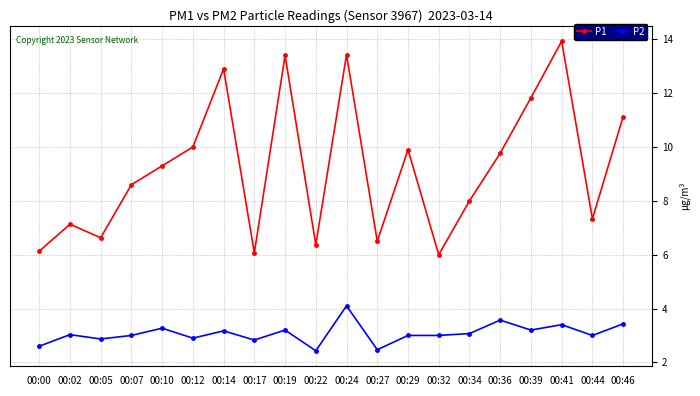

Which series has the largest range (max minus min)?

P1